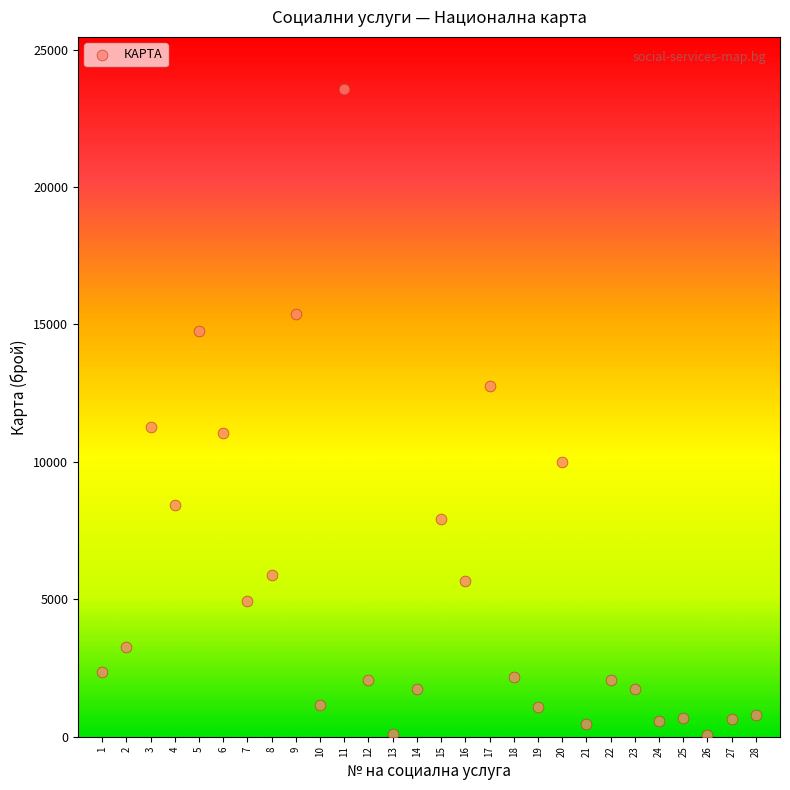

What is the range of X values (max minus min)?

27